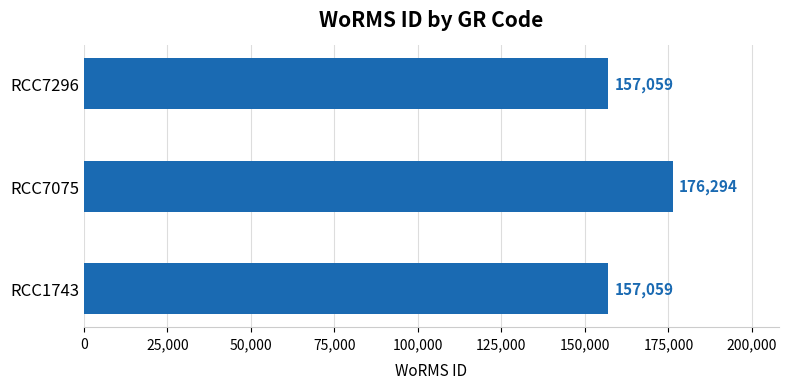

The value at RCC7296 is 157059. True or false?

True